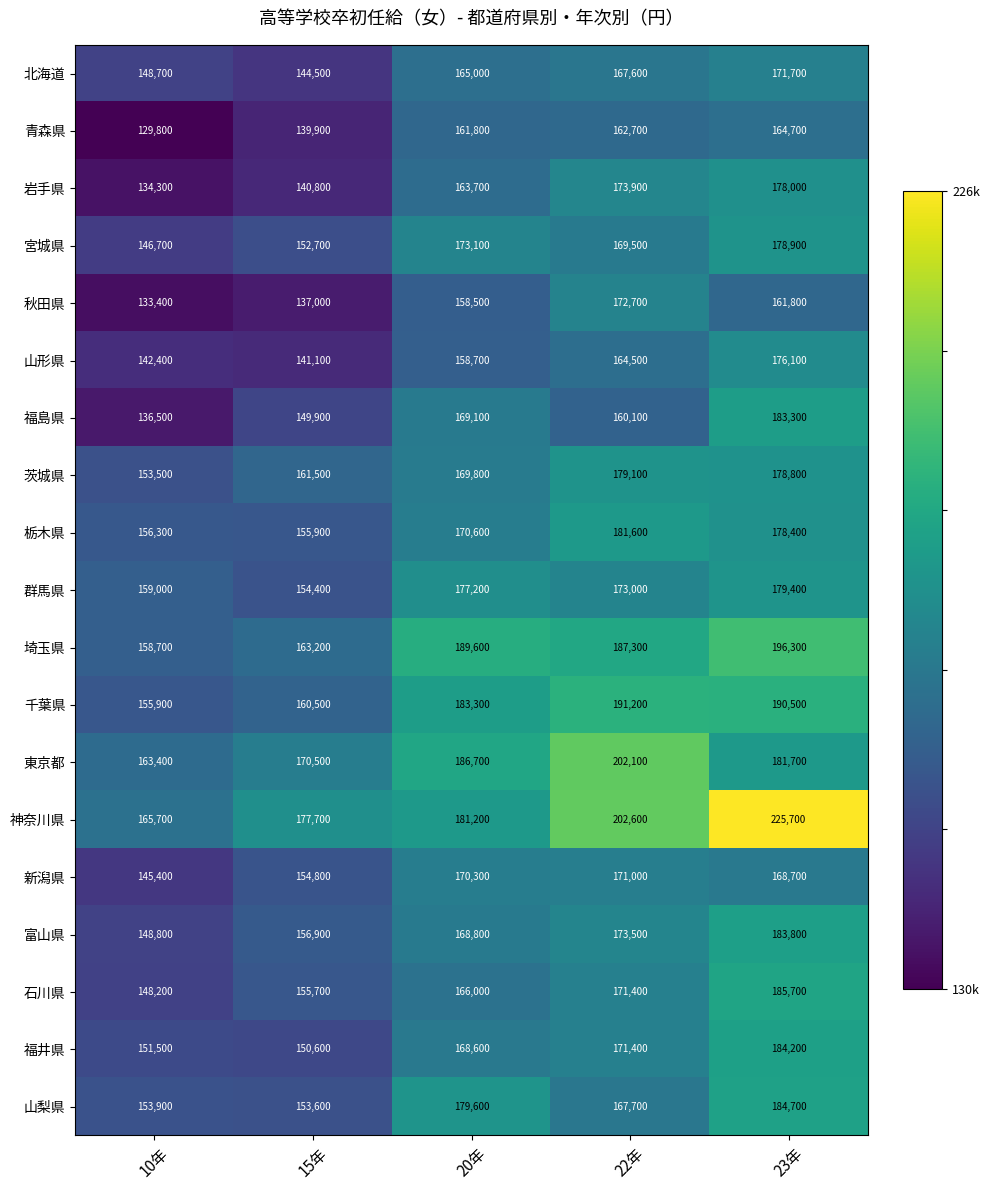

At 20年, list the series in order from largest to smallest.

埼玉県, 東京都, 千葉県, 神奈川県, 山梨県, 群馬県, 宮城県, 栃木県, 新潟県, 茨城県, 福島県, 富山県, 福井県, 石川県, 北海道, 岩手県, 青森県, 山形県, 秋田県